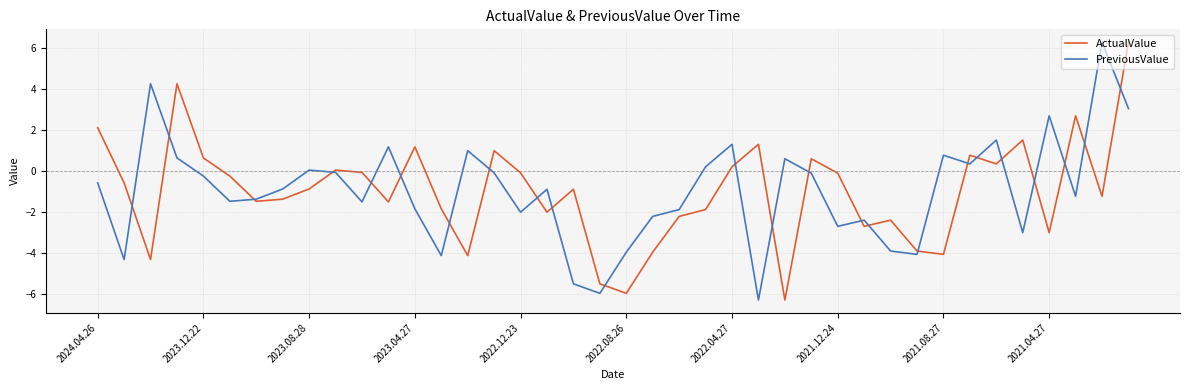

What is the sum of all PreviousValue values?

-38.9